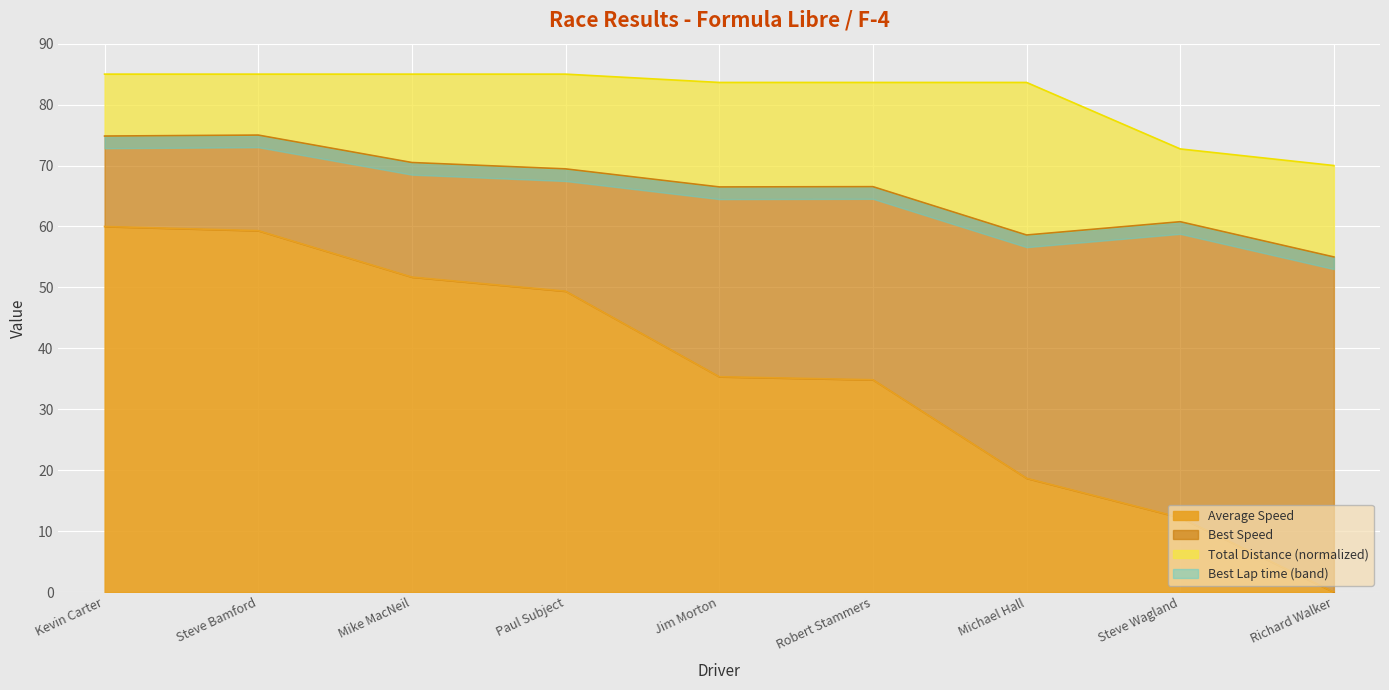

The value of Average Speed at Jim Morton is 35.3. True or false?

True